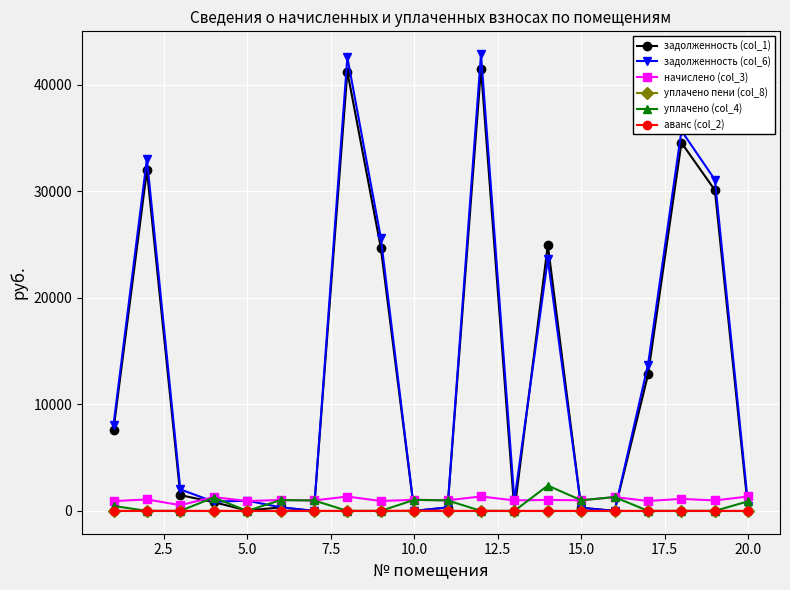

Which series has the widest spread of values?

задолженность (col_6)